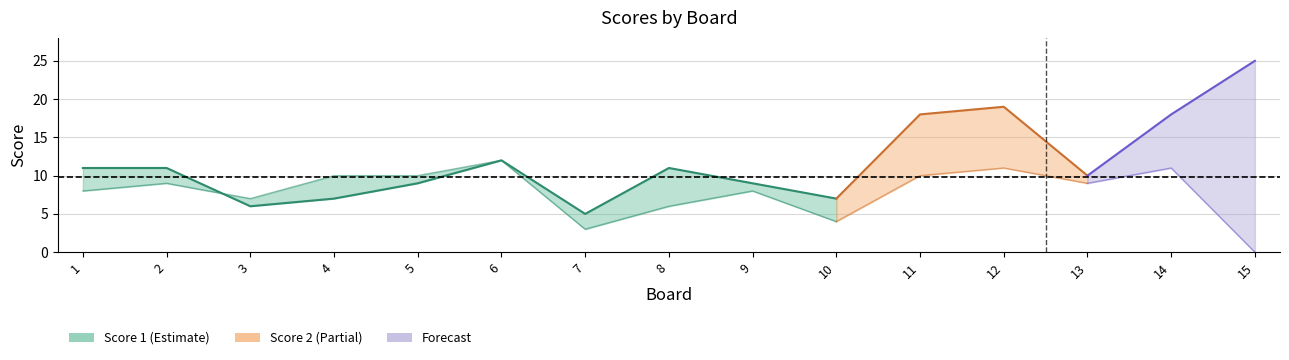

What value does the Score 1 series have at 13, to the nearest 5?

10